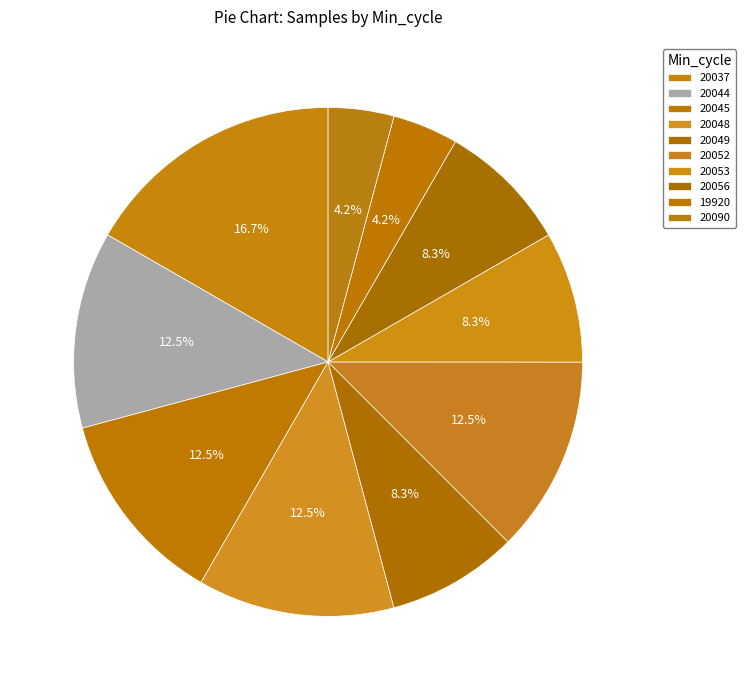

Count the number of slices in the pie.

10